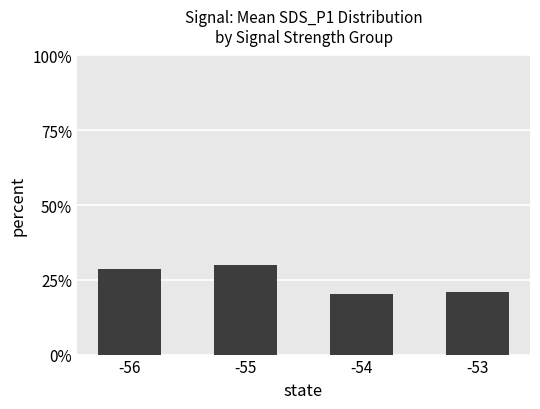

Reading left to right, what are all the values shown in this chart?

28.7	30.0	20.4	20.9